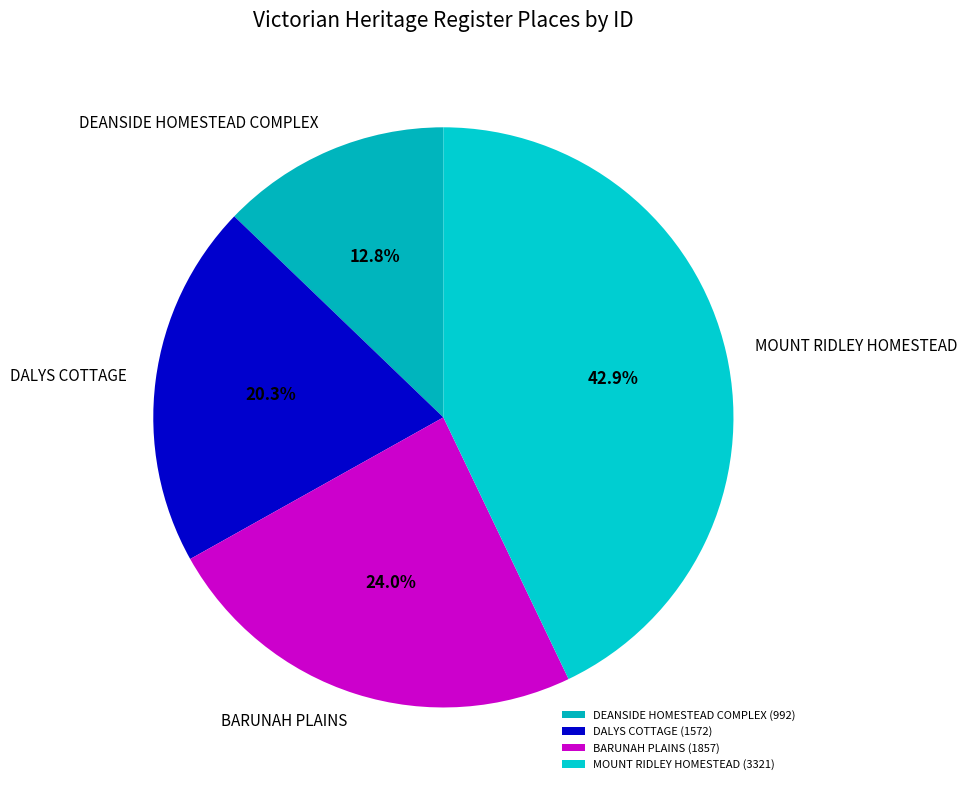

To the nearest percent, what is the difference between the BARUNAH PLAINS and DALYS COTTAGE slice percentages?

4%